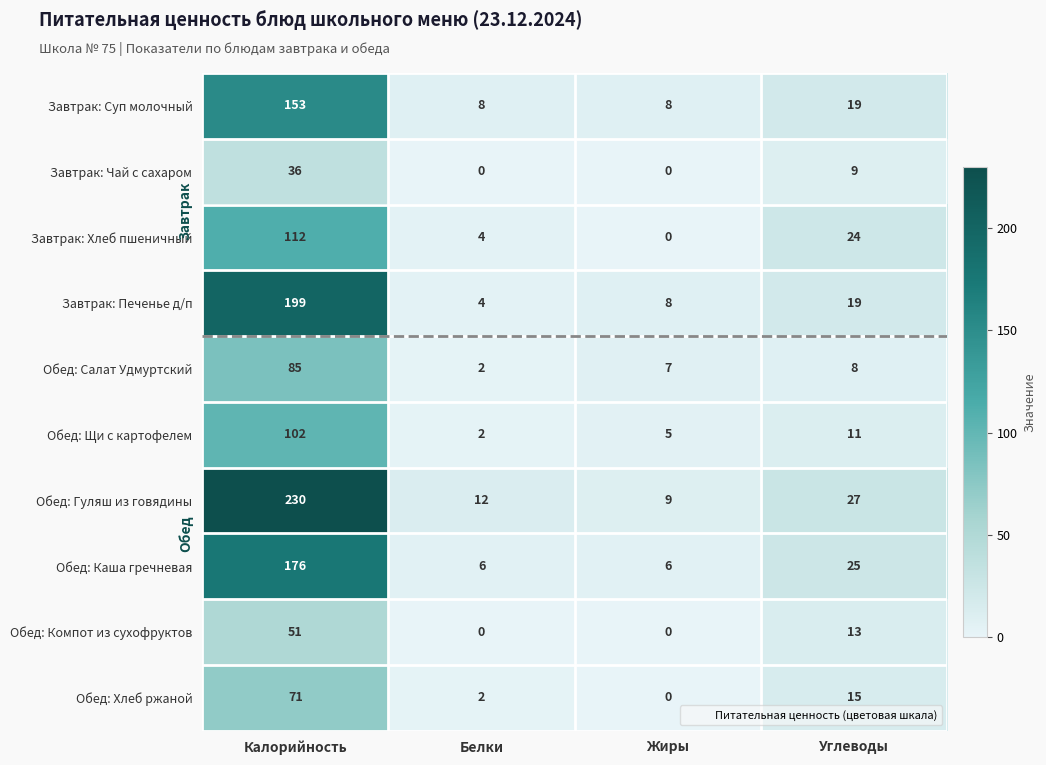

Which series has the largest total across all categories?

Обед: Гуляш из говядины